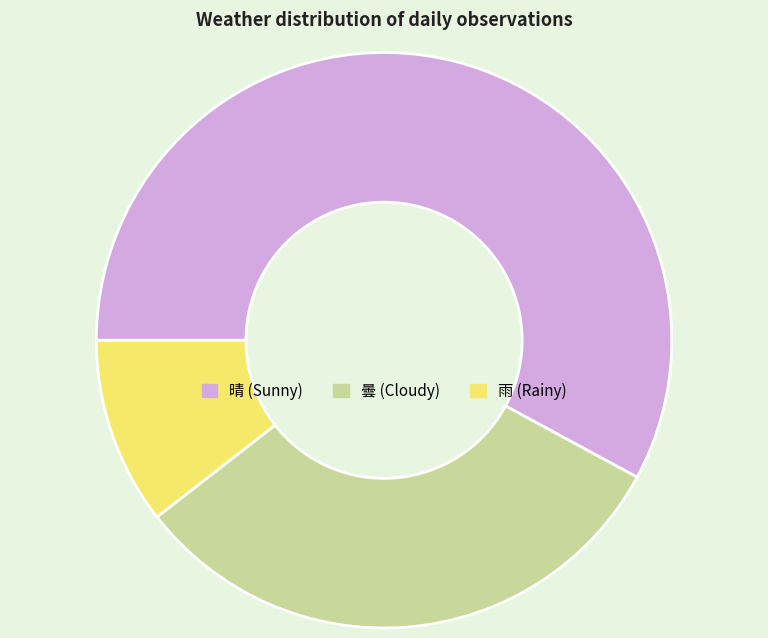

Rank the categories by value from highest to lowest.

晴, 曇, 雨